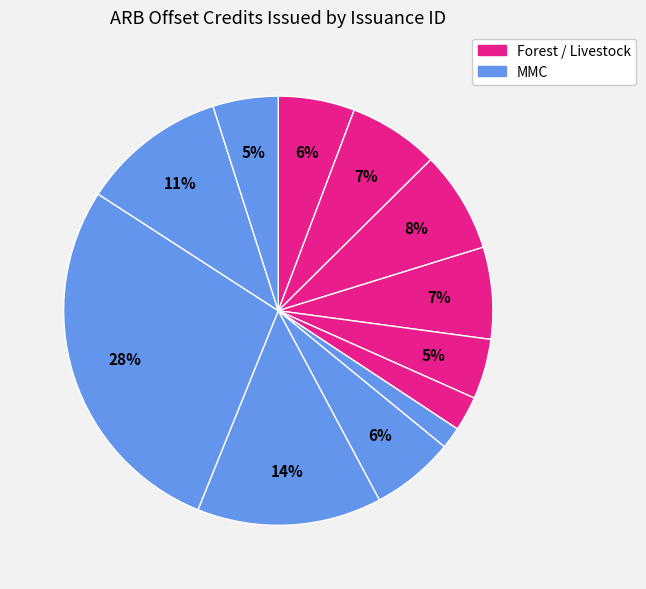

To the nearest percent, what is the average slice percentage?

8%